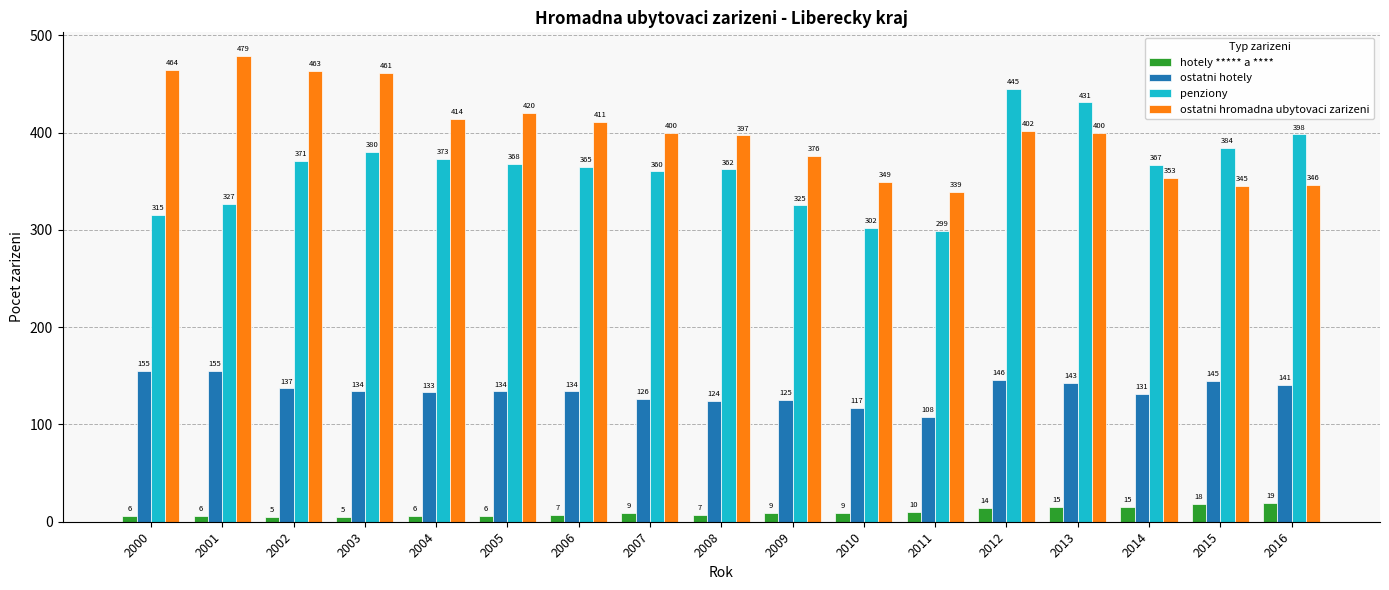

Reading left to right, list all the values displayed in this chart.

hotely ***** a ****: 6	6	5	5	6	6	7	9	7	9	9	10	14	15	15	18	19
ostatni hotely: 155	155	137	134	133	134	134	126	124	125	117	108	146	143	131	145	141
penziony: 315	327	371	380	373	368	365	360	362	325	302	299	445	431	367	384	398
ostatni hromadna ubytovaci zarizeni: 464	479	463	461	414	420	411	400	397	376	349	339	402	400	353	345	346